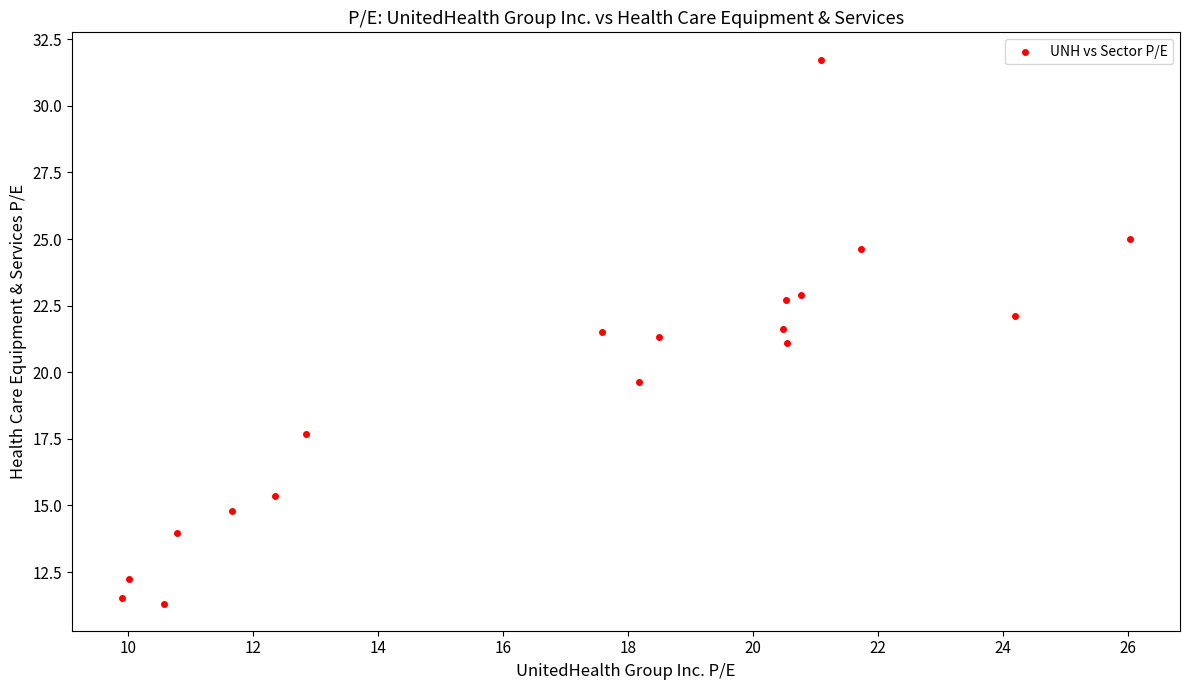

What is the range of Y values (max minus min)?

20.4